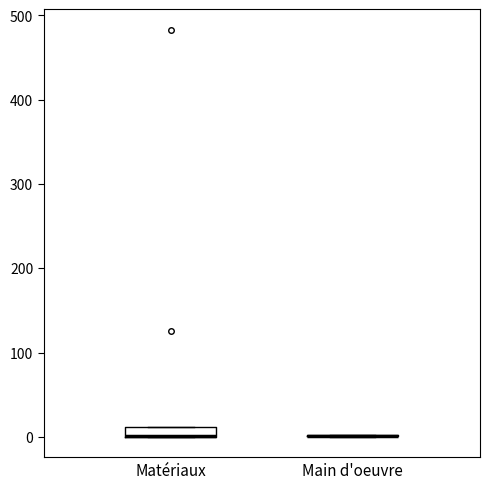

Which box is the tallest, from its lower edge to its upper edge?

Matériaux